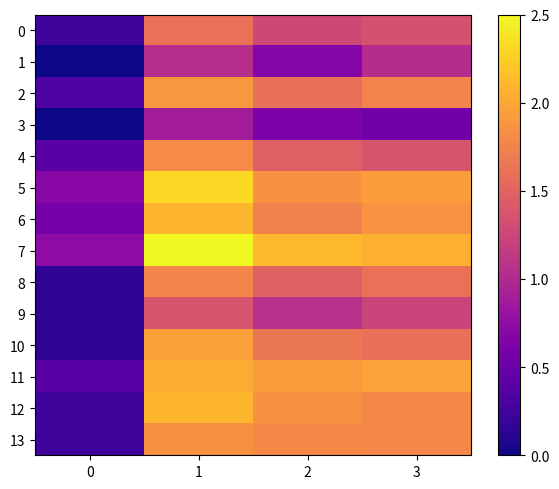

Reading right to left, list all the values displayed in this chart.

0: 3=4.4	2=4.2	1=5.1	0=1.4
1: 3=3.5	2=2.6	1=3.6	0=0.7
2: 3=5.5	2=5.1	1=5.9	0=1.6
3: 3=2.2	2=2.4	1=3.1	0=0.7
4: 3=4.5	2=4.7	1=5.7	0=1.8
5: 3=6.0	2=5.8	1=7.0	0=2.6
6: 3=5.8	2=5.5	1=6.4	0=2.3
7: 3=6.4	2=6.5	1=7.6	0=2.7
8: 3=5.1	2=4.8	1=5.5	0=1.1
9: 3=4.1	2=3.6	1=4.5	0=1.1
10: 3=5.1	2=5.2	1=6.1	0=1.1
11: 3=6.1	2=6.0	1=6.3	0=1.8
12: 3=5.6	2=5.8	1=6.5	0=1.4
13: 3=5.6	2=5.6	1=5.8	0=1.4